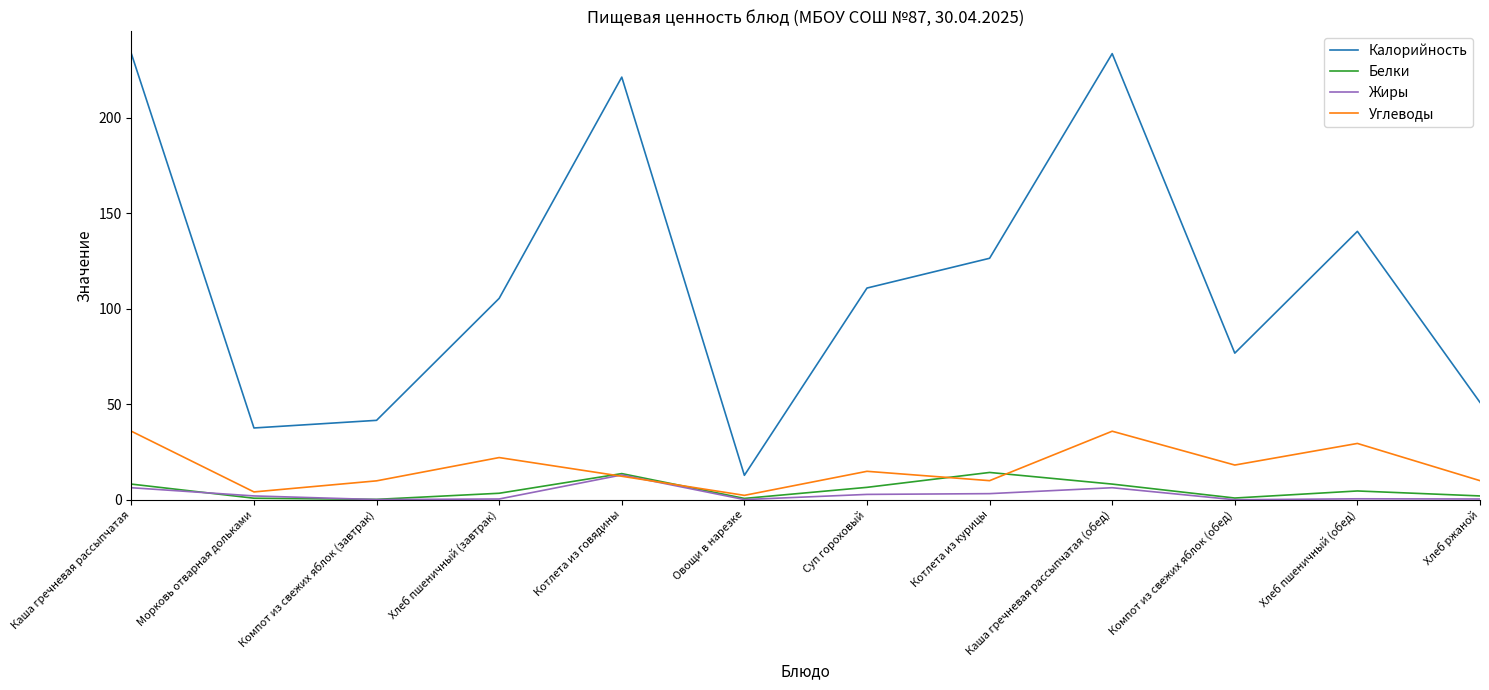

Is the value of Углеводы at Хлеб пшеничный (обед) greater than the value of Жиры at Хлеб ржаной?

Yes